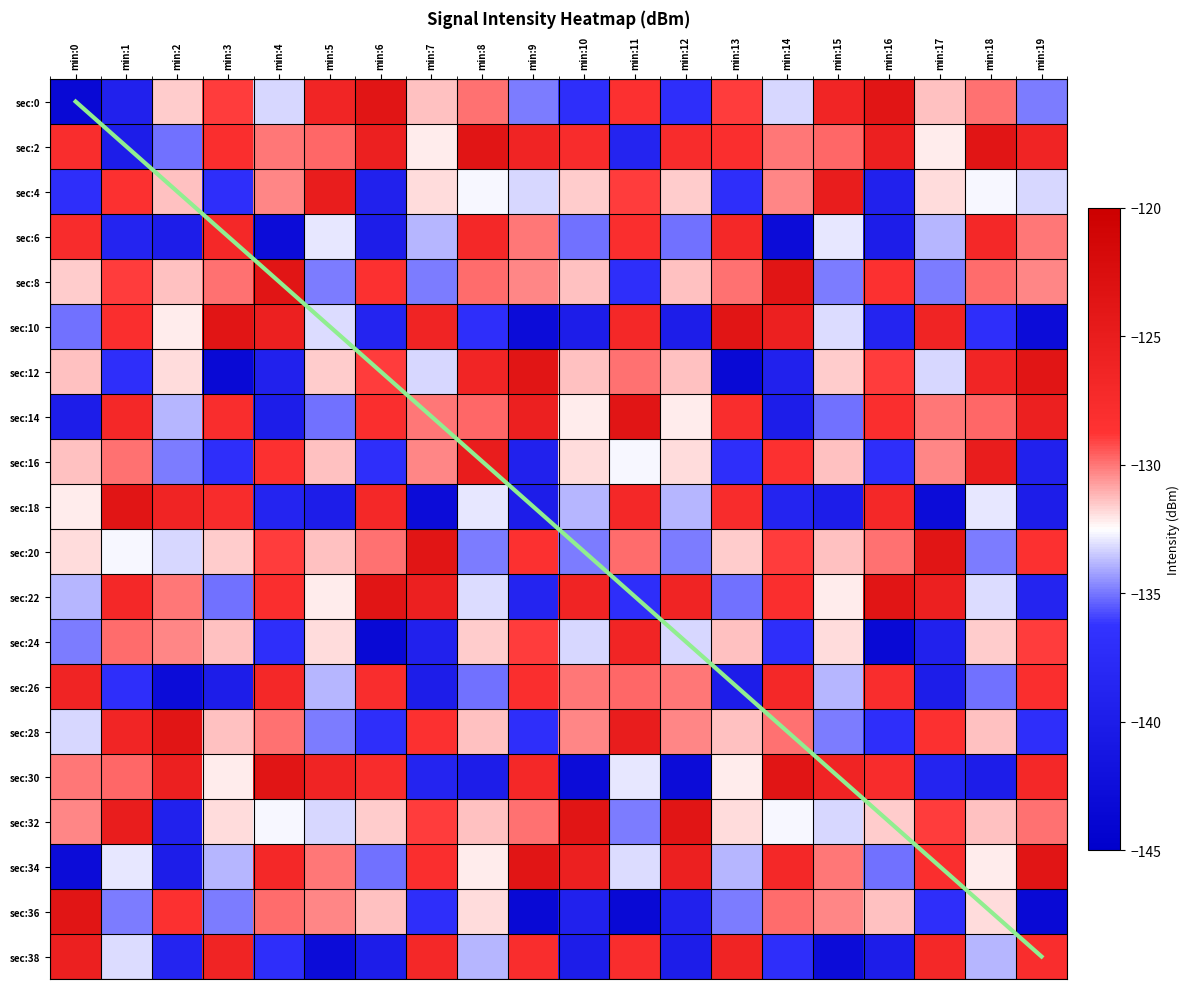

Between min:9 and min:14, which series saw the biggest shift?

sec:10